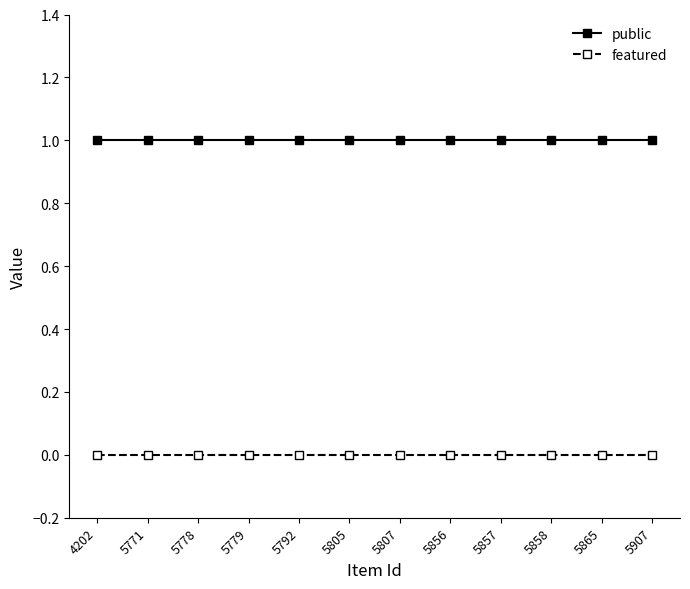

Does the chart display data point markers on the line(s)?

Yes